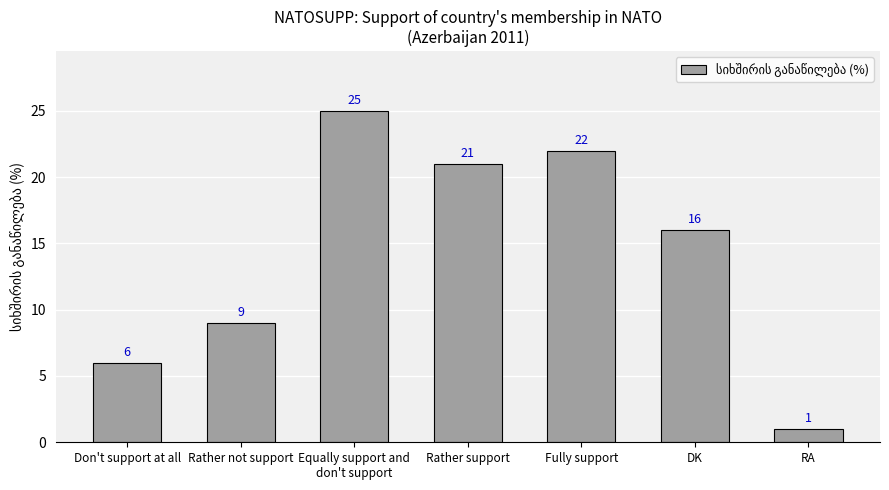

Reading right to left, list all the values displayed in this chart.

1	16	22	21	25	9	6